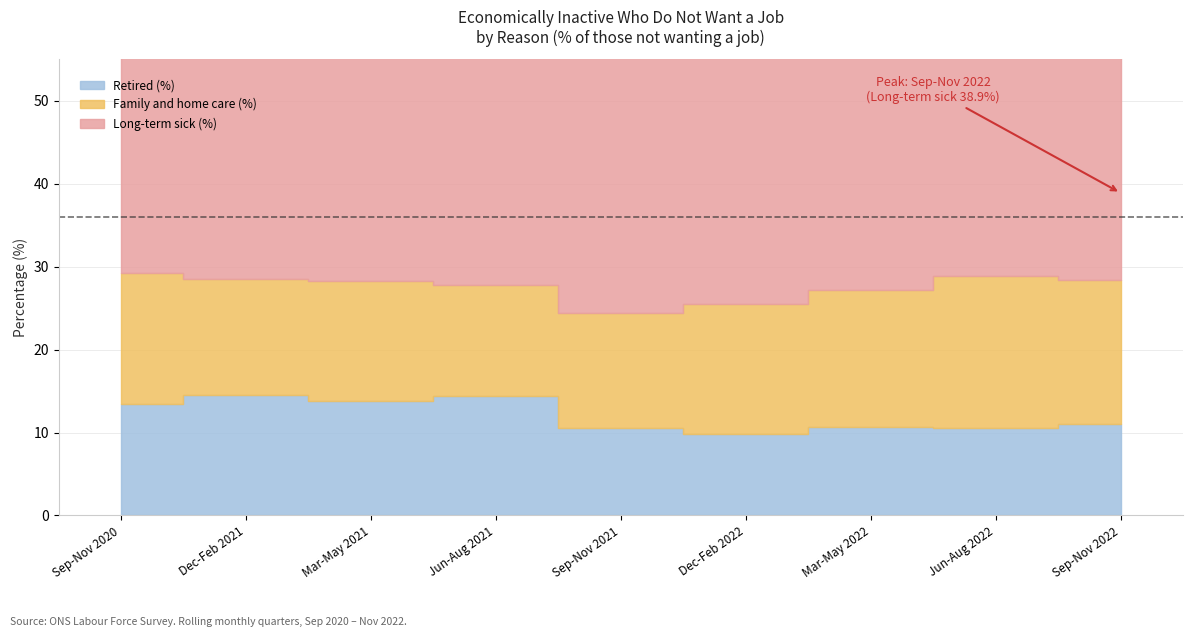

What is the sum of the Family and home care (%) values at Dec-Feb 2022 and Sep-Nov 2022?

33.1